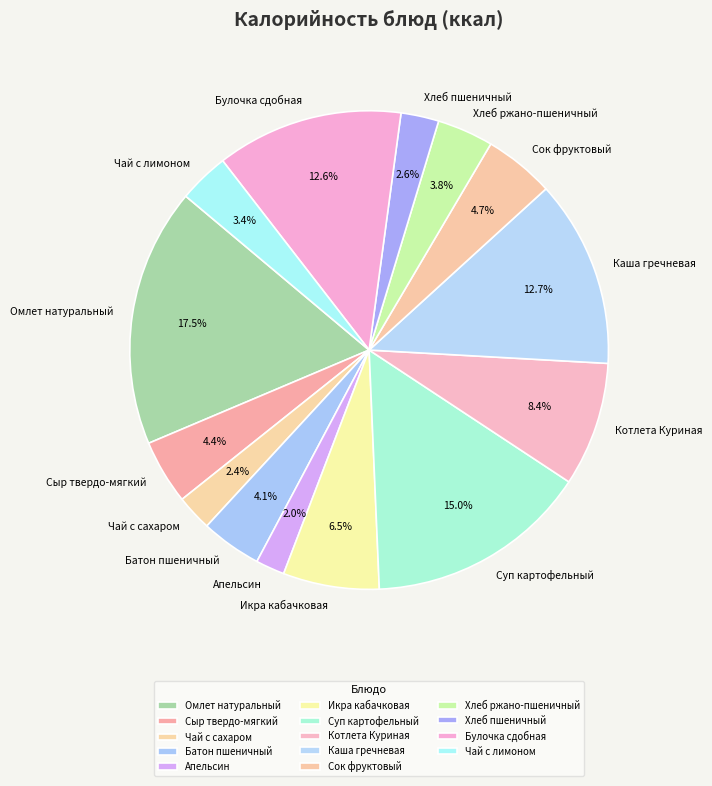

To the nearest percent, what percentage of the pie is Апельсин?

2%